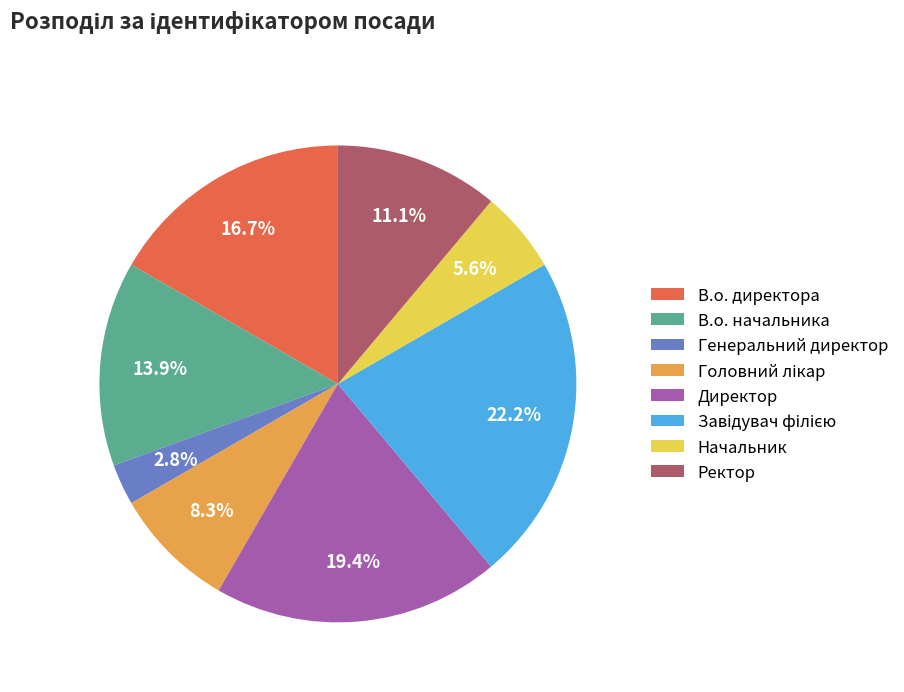

What is the smallest slice in the pie chart?

Генеральний директор